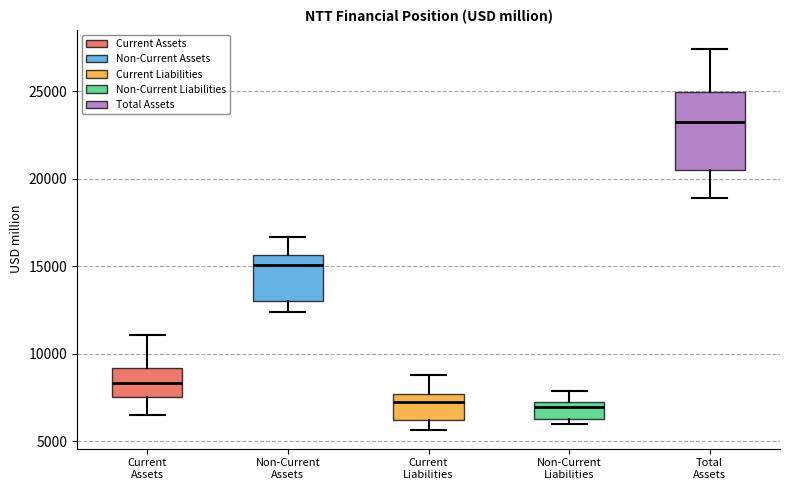

Reading left to right, read every box against the y-axis: the position of its median line, the range the box covers, and the ends of its whiskers. The values are not printed on the chart, so give them approximately, as read against the axis.

Current Assets: median 8500, box 7500 to 9000, whiskers 6500 to 11000
Non-Current Assets: median 15000, box 13000 to 15500, whiskers 12500 to 16500
Current Liabilities: median 7000, box 6000 to 7500, whiskers 5500 to 9000
Non-Current Liabilities: median 7000, box 6500 to 7500, whiskers 6000 to 8000
Total Assets: median 23000, box 20500 to 25000, whiskers 19000 to 27500